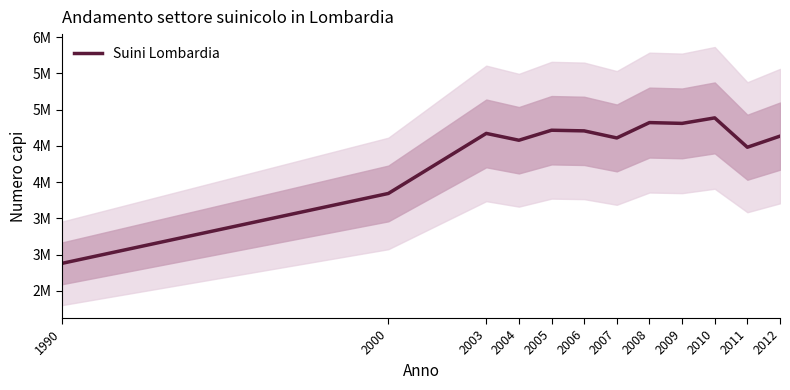

How many lines are shown in the chart?

1